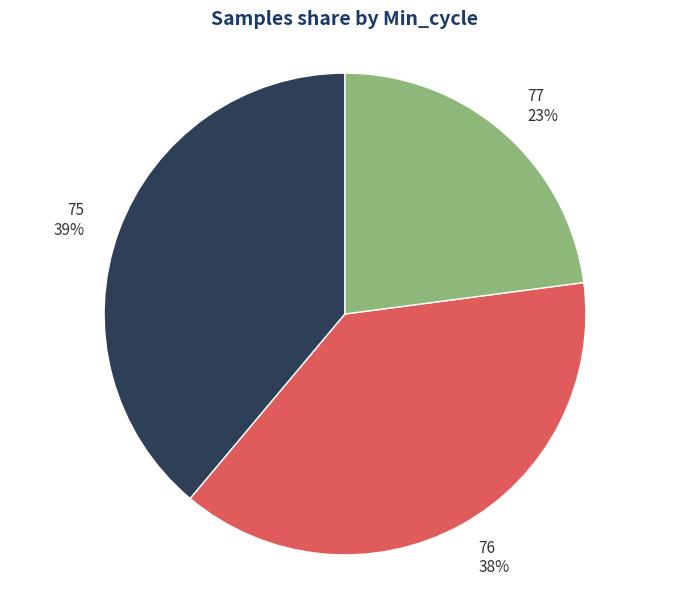

What percentage is the 75 slice, to the nearest percent?

39%